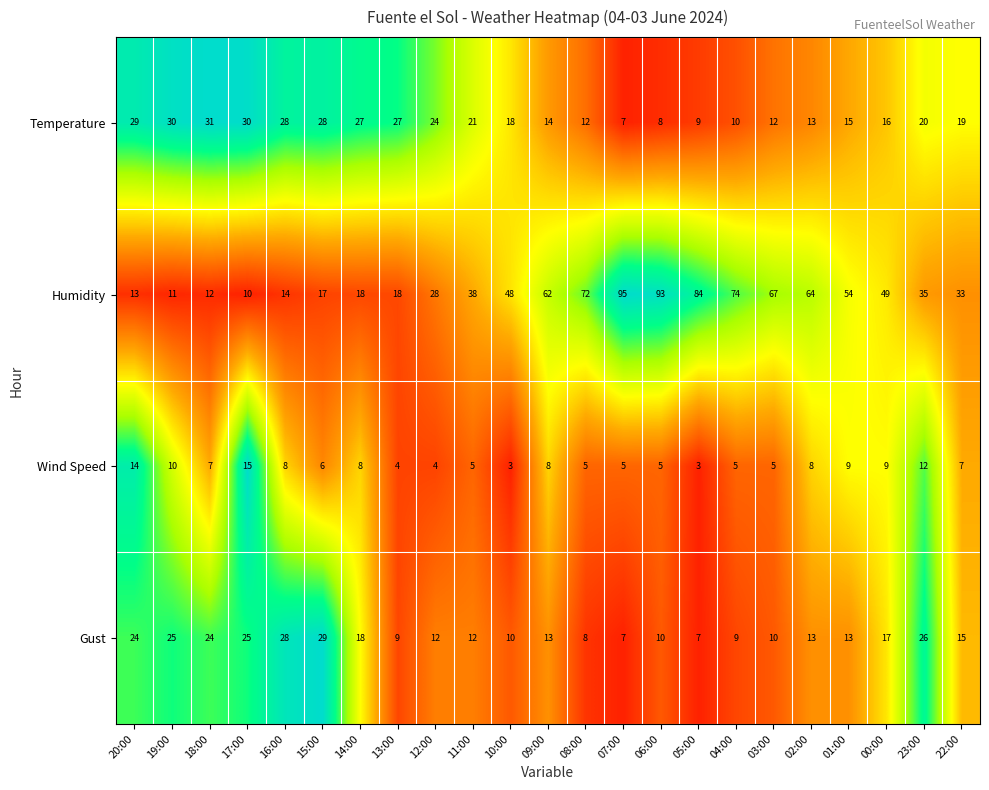

Which series changed the most between 16:00 and 10:00?

Humidity